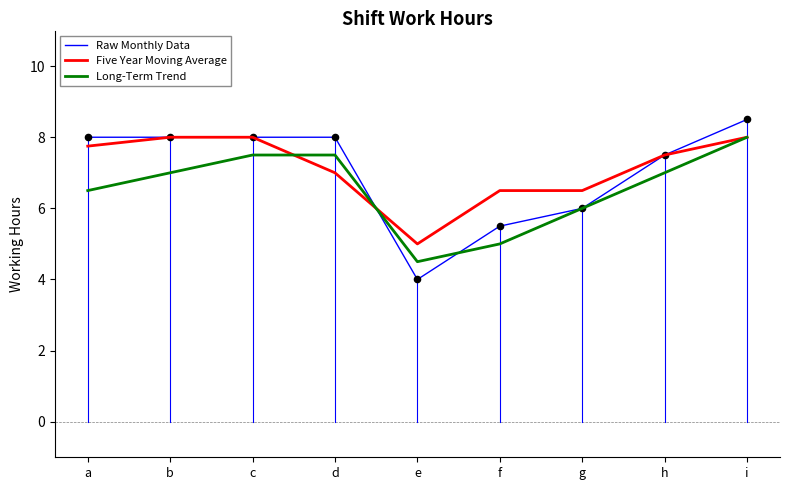

What is the spread (max minus min) of values at b?

1.0